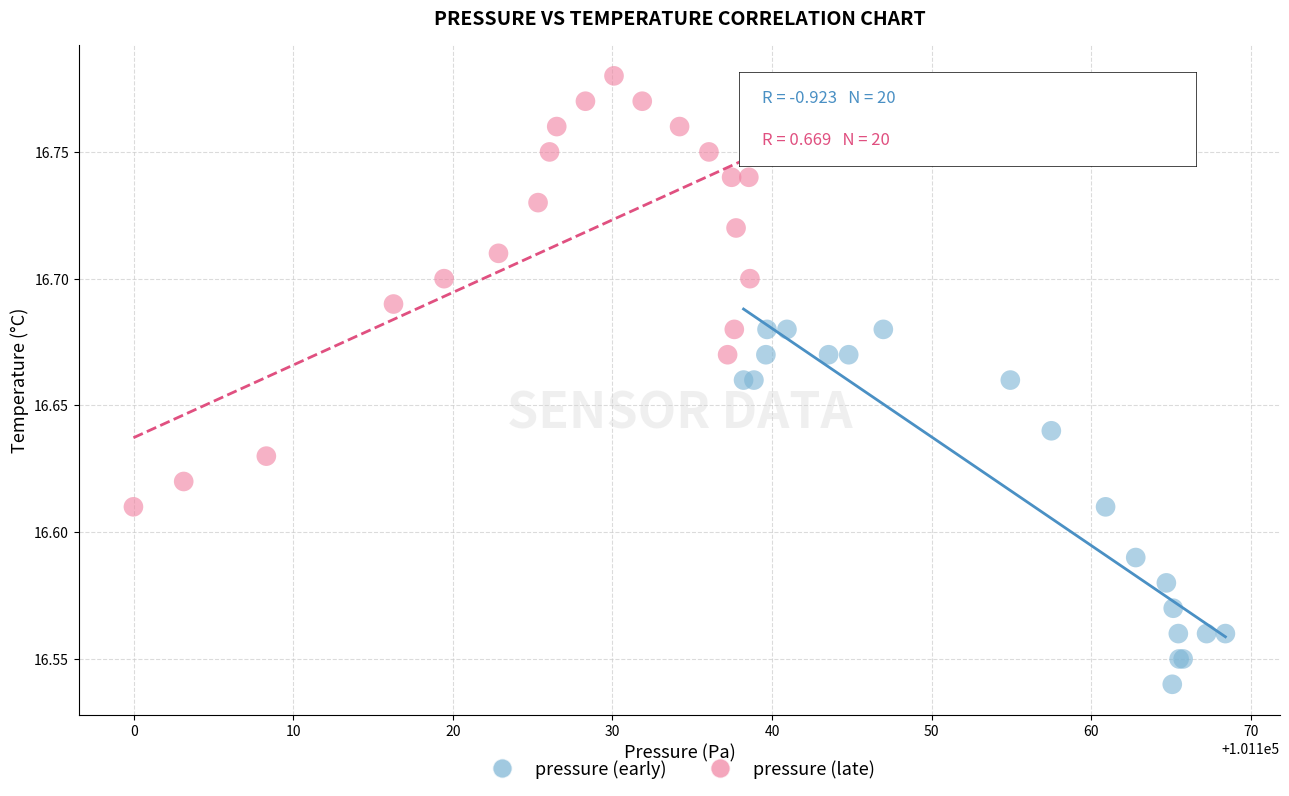

Which series has the widest spread of Y values?

pressure (late)